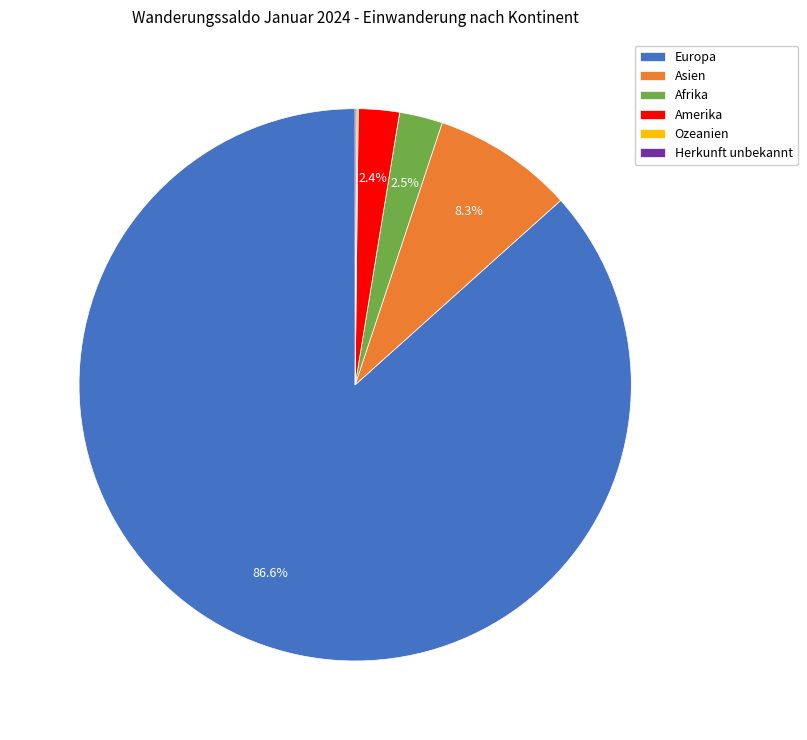

Which has a higher value, Afrika or Europa?

Europa